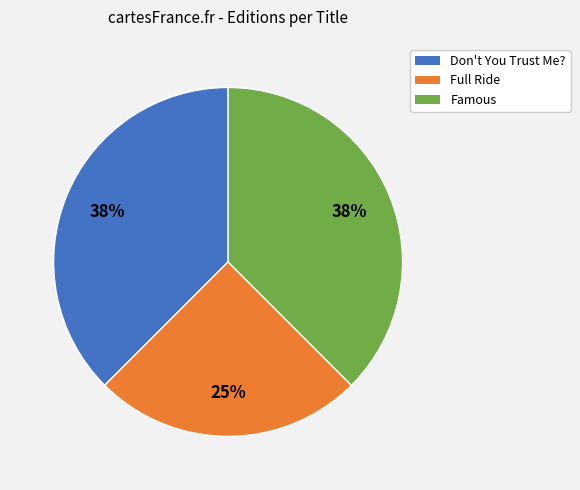

Which category has the smallest portion of the pie?

Full Ride